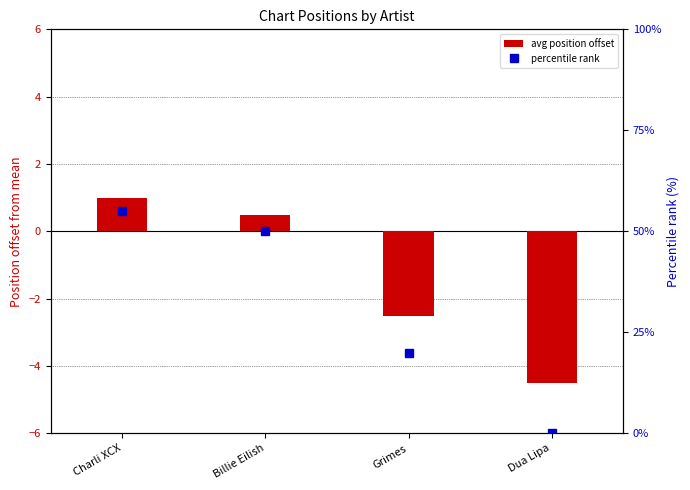

At which label does avg position offset reach its peak?

Charli XCX